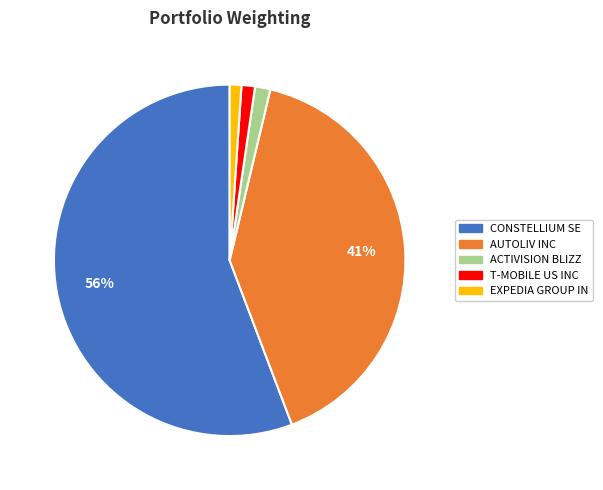

Does any single category account for the majority?

Yes